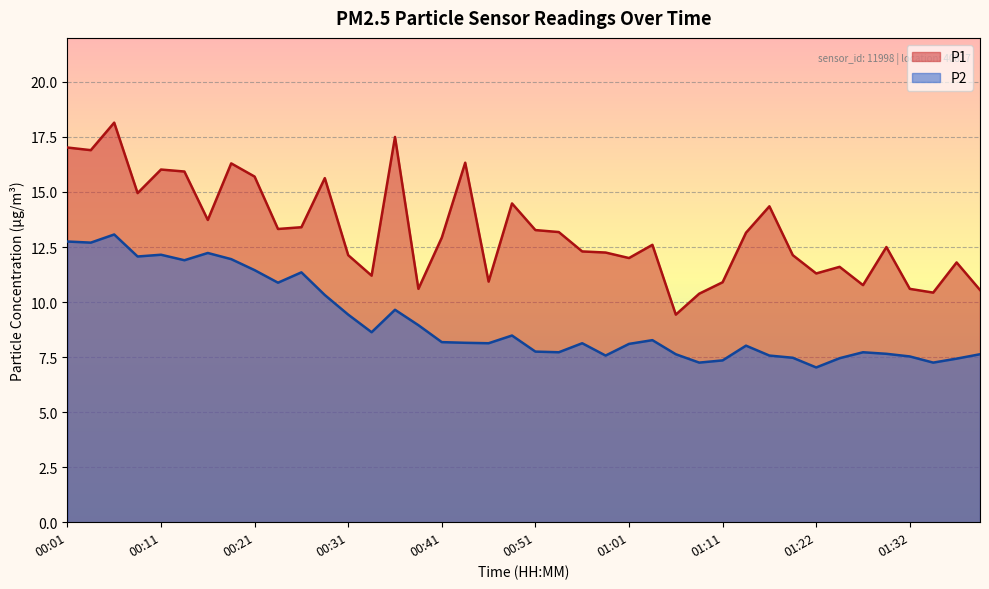

What position from the right is 00:41?

24